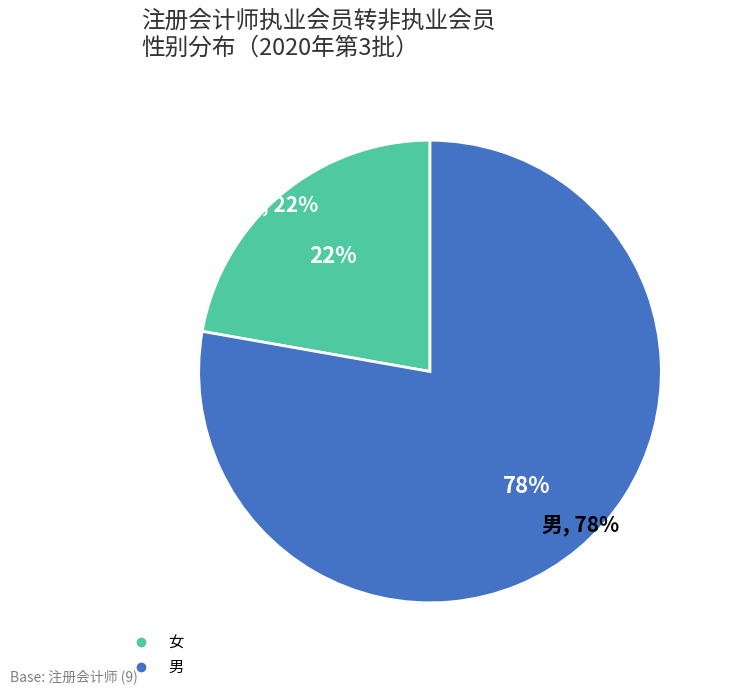

Which slice is the largest?

男